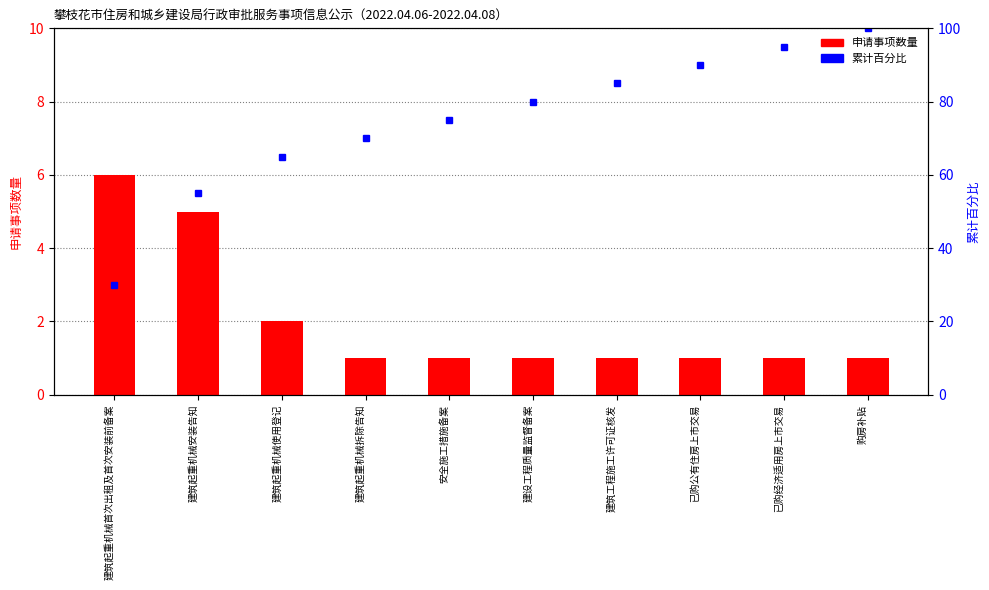

Rank the series at 购房补贴 from highest to lowest value.

累计百分比, 申请事项数量